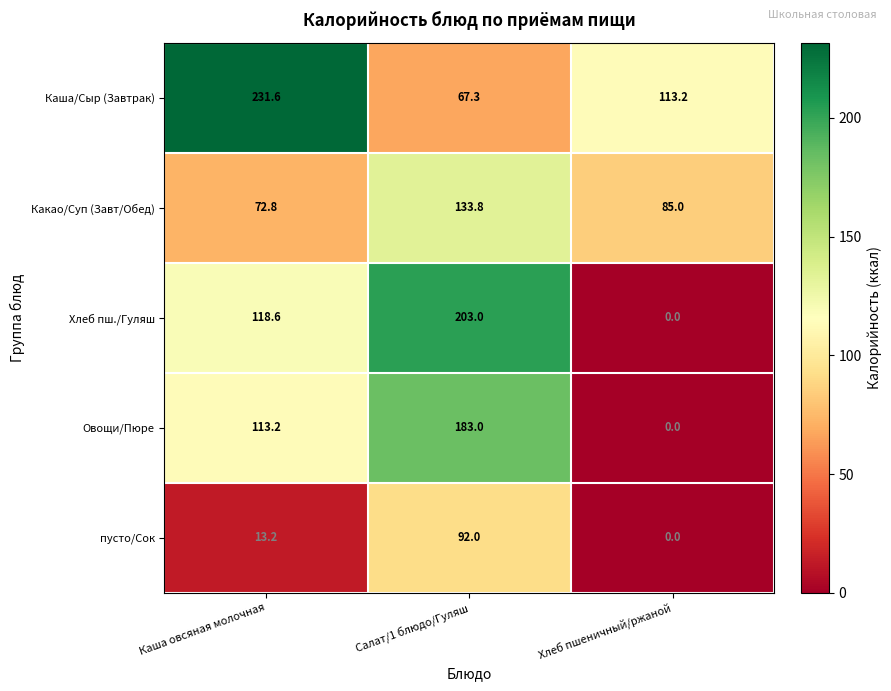

How many distinct data groups are displayed?

5